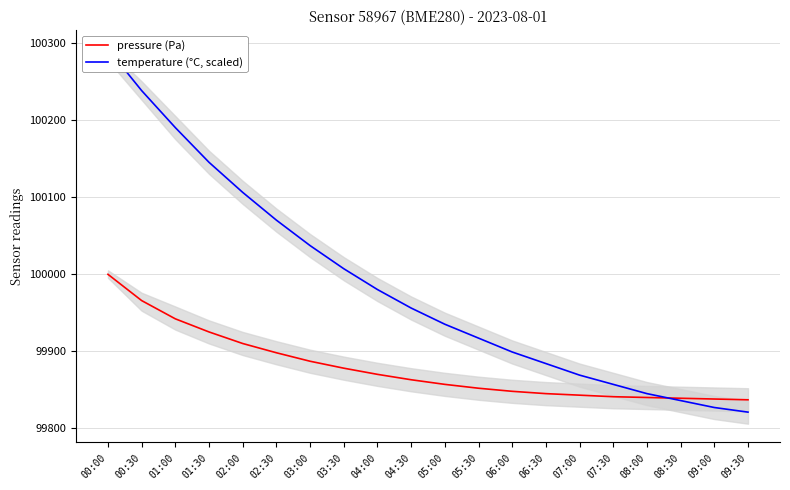

At which category does the chart reach its peak across all series?

00:00